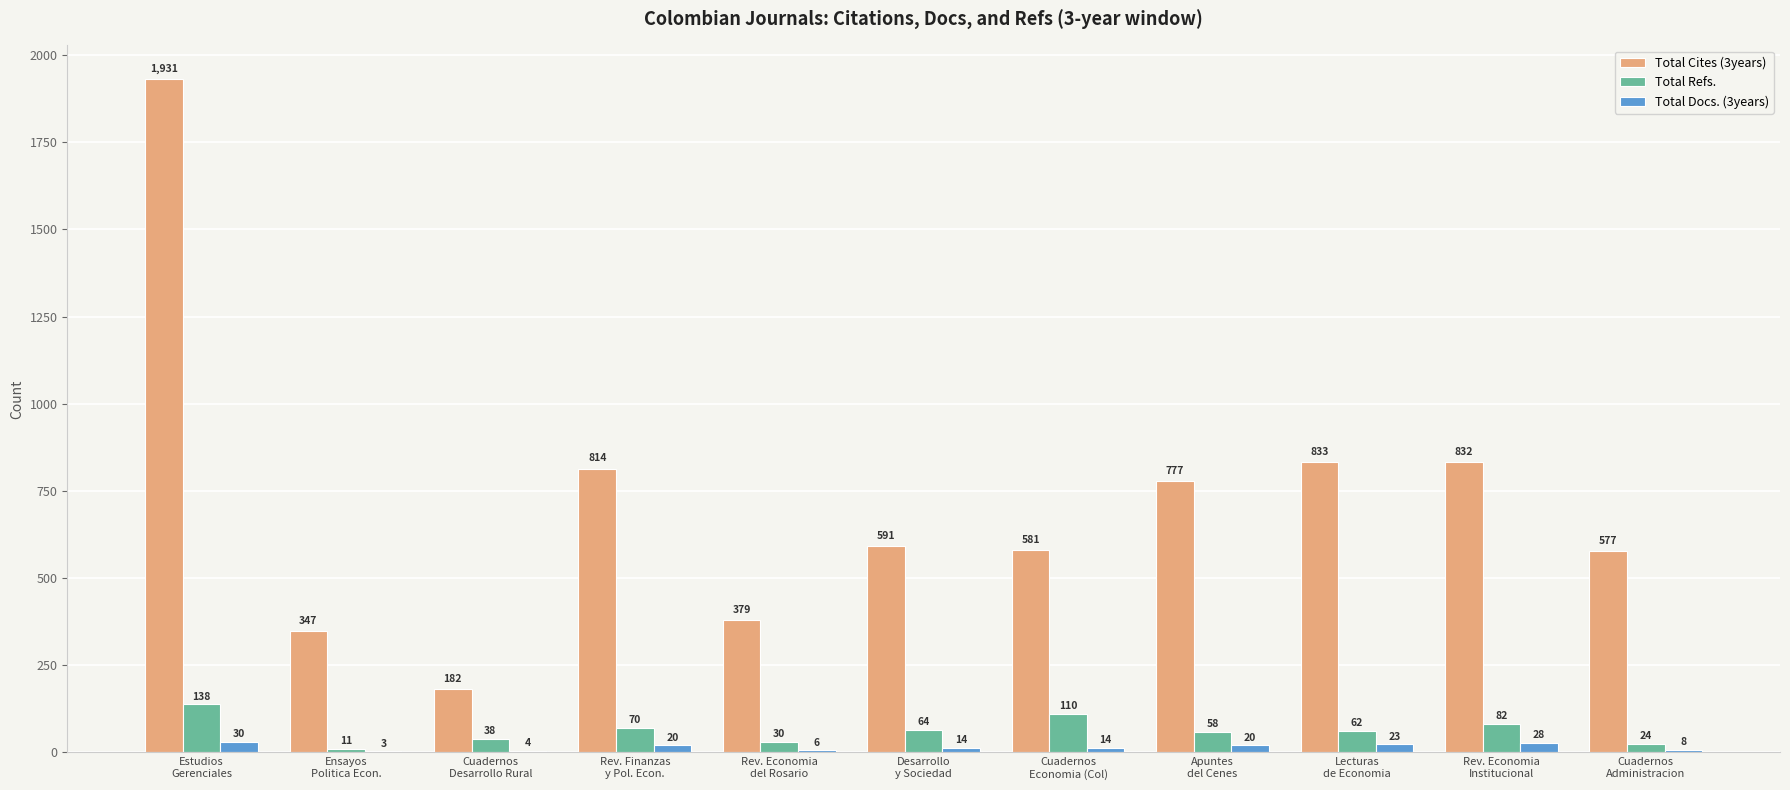

Are the bars grouped side by side (vs. stacked)?

Yes